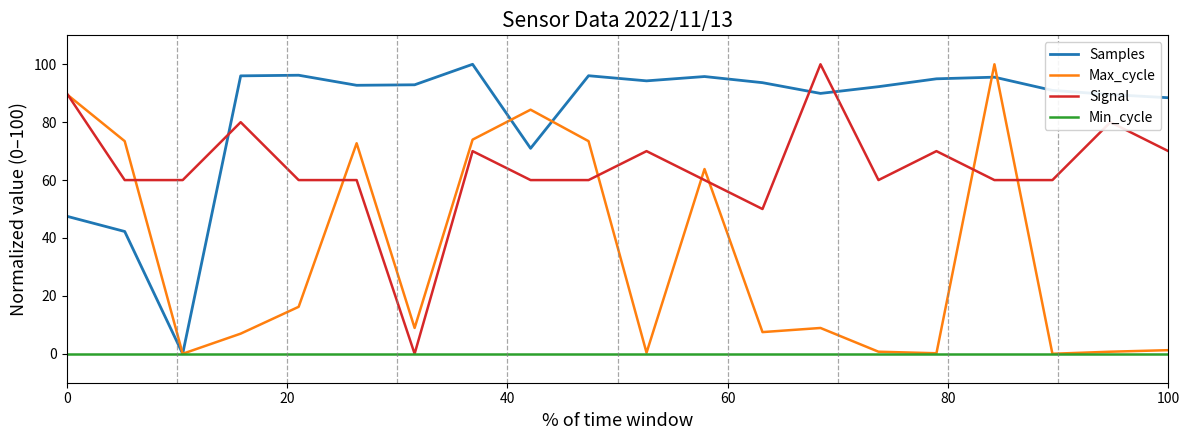

How many intersections are there between Signal and Samples?

3